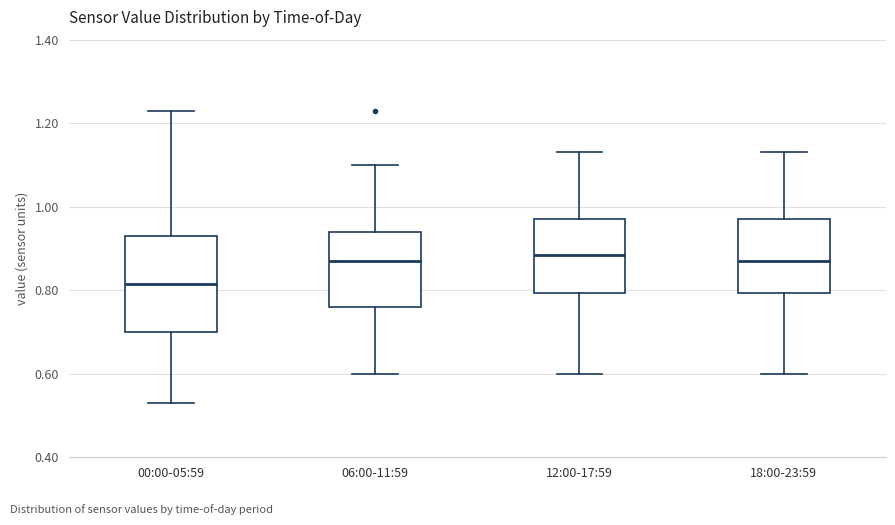

Where does the median line of the box for 12:00-17:59 sit on the y-axis? The values are not printed on the chart, so give them approximately, as read against the axis.

0.88